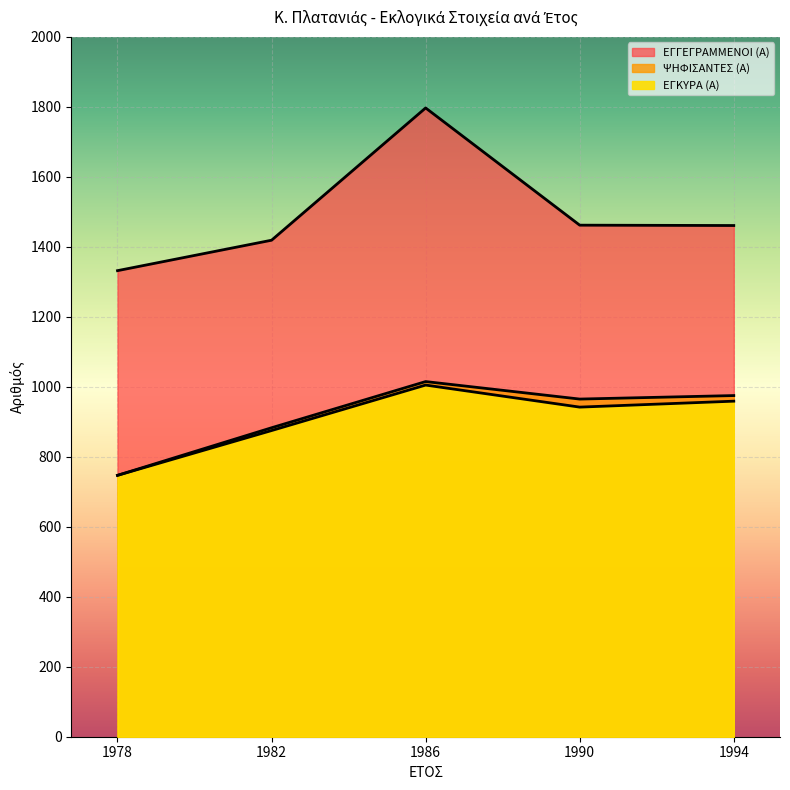

What is the value of the ΨΗΦΙΣΑΝΤΕΣ (Α) point at the 2nd from the left?

883